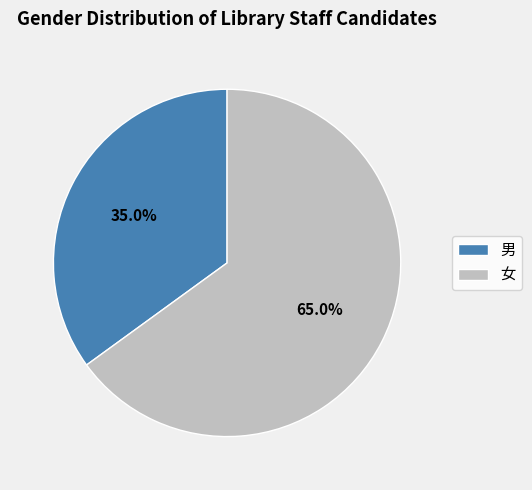

Does 男 represent more than half of the total?

No